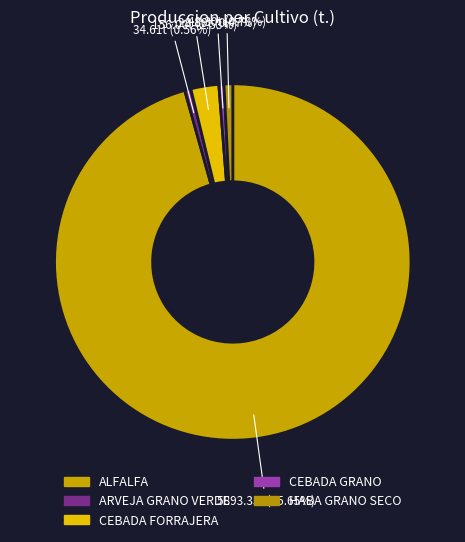

Which has a higher value, CEBADA FORRAJERA or ARVEJA GRANO VERDE?

CEBADA FORRAJERA